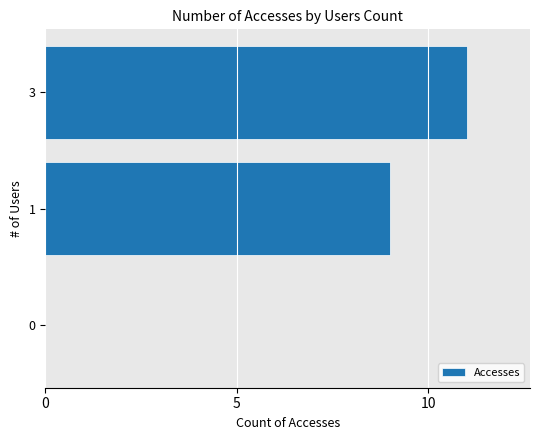

Approximately how many times larger is the value at 3 compared to 1?

1.2